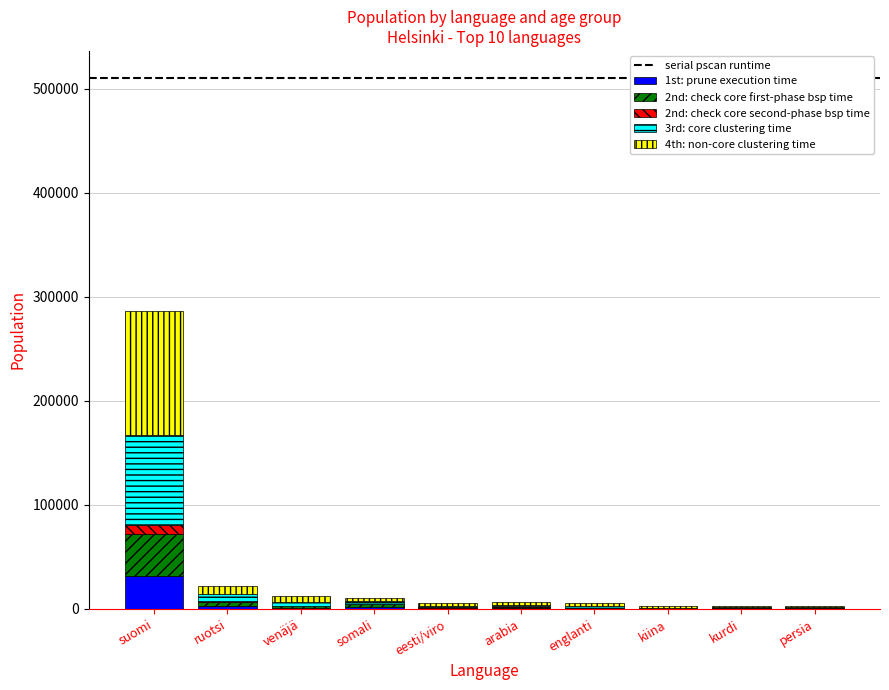

At which category is the sum across all series the highest?

suomi